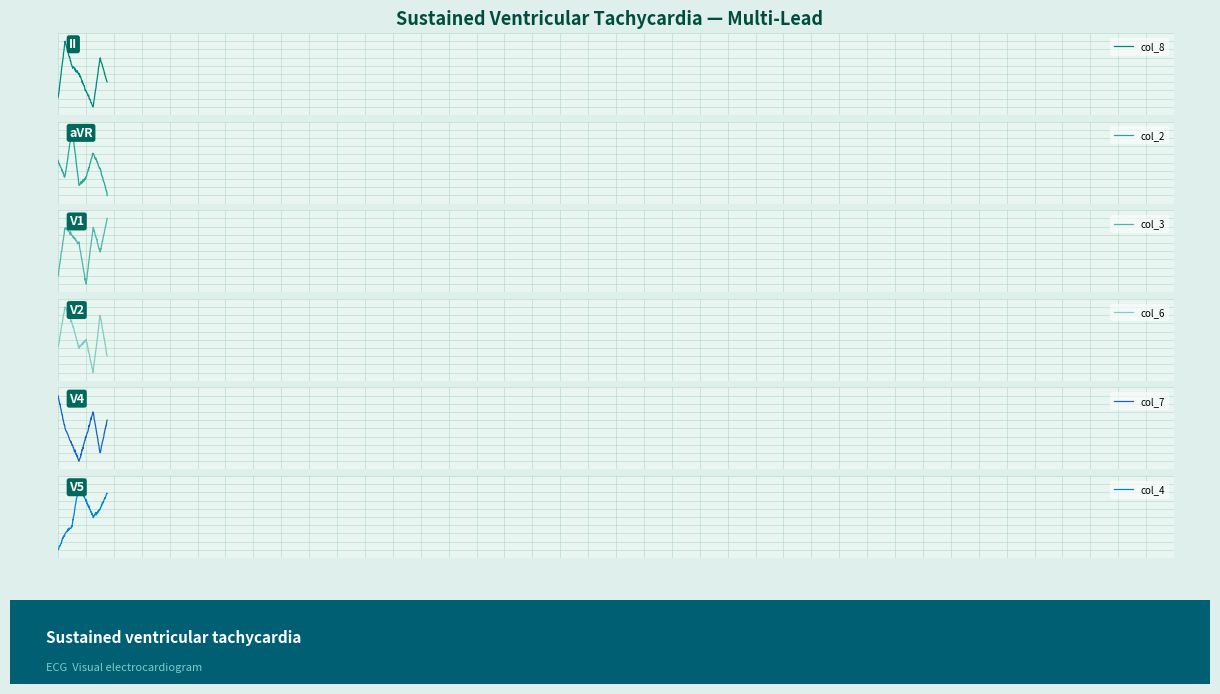

What is the highest value of the col_6 series?

9